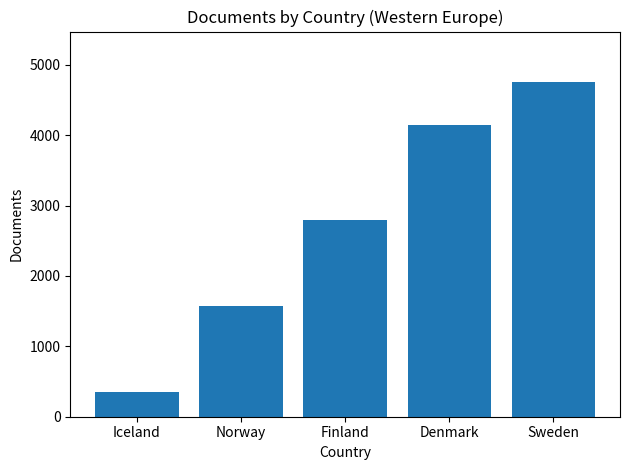

What is the label of the 3rd bar from the right?

Finland